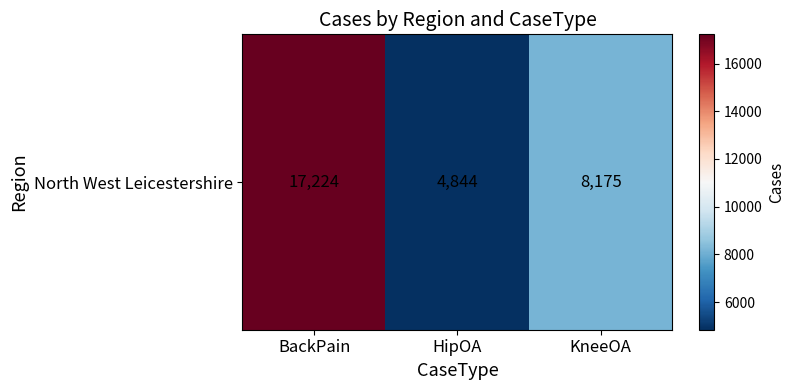

Rank the categories by value from lowest to highest.

HipOA, KneeOA, BackPain